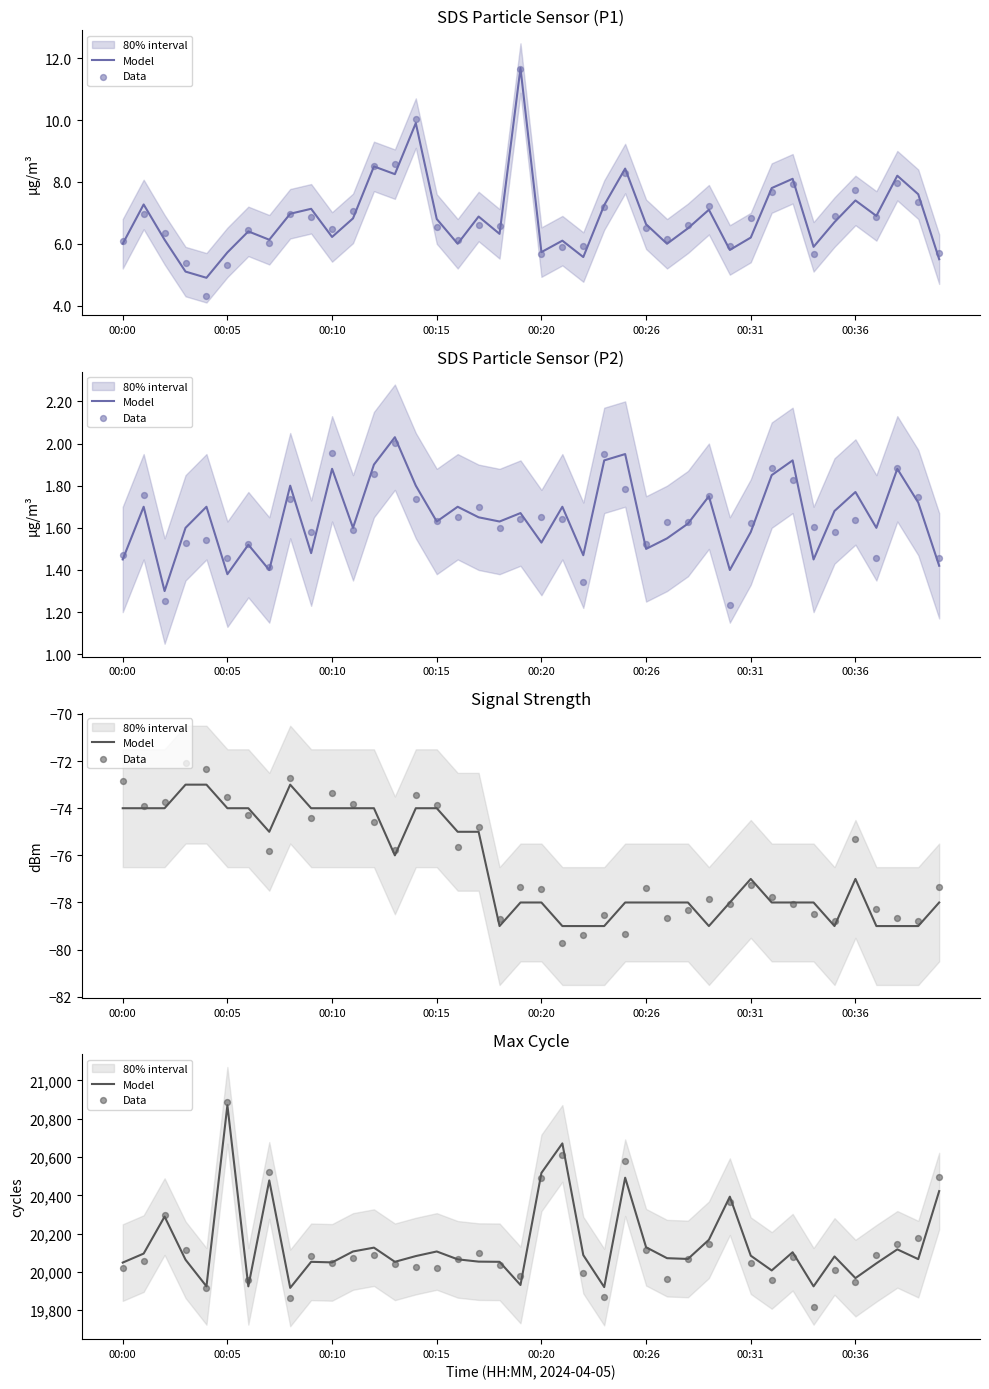

Which series contains the highest Y value?

Data